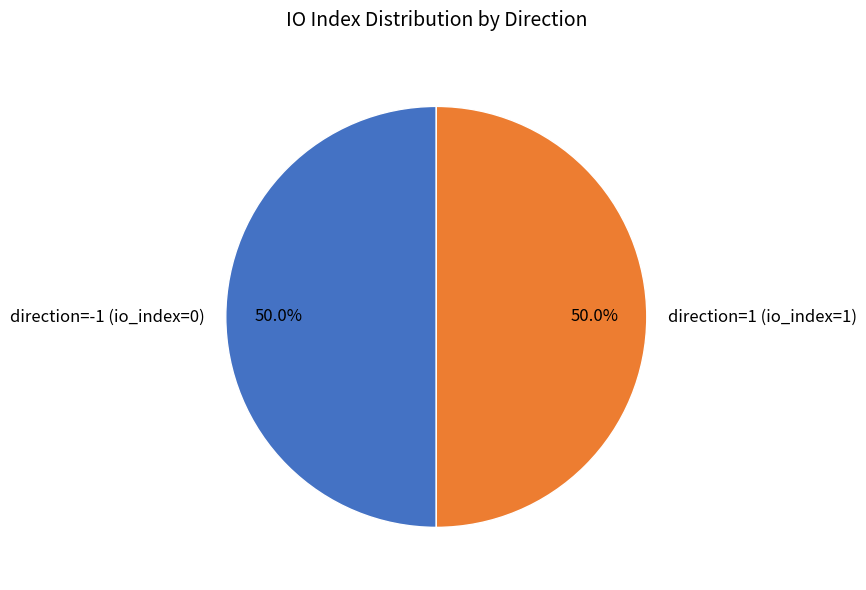

How many slices are in this pie chart?

2